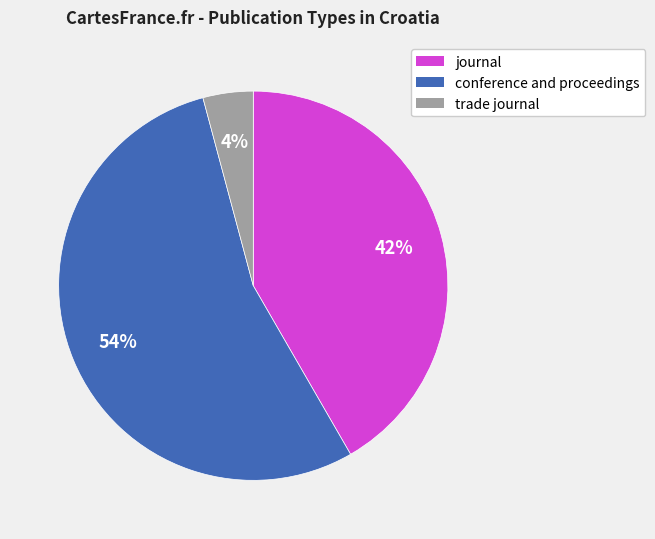

Is it true that journal is 55% of the pie?

False